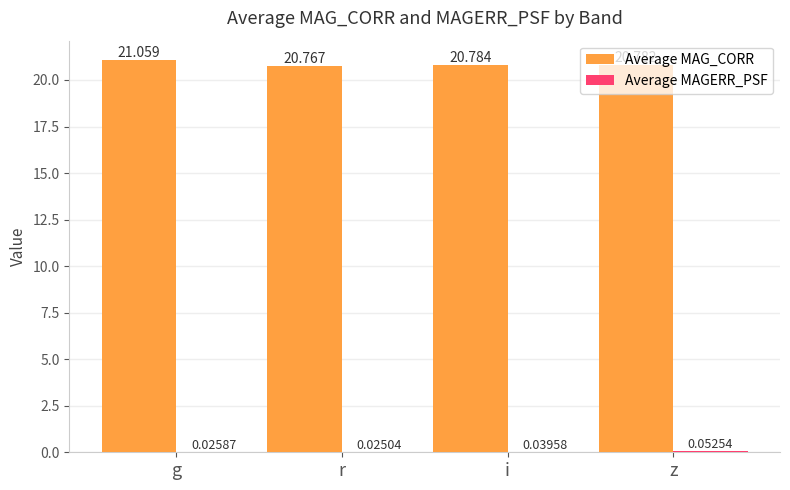

At which category does the chart reach its peak across all series?

g